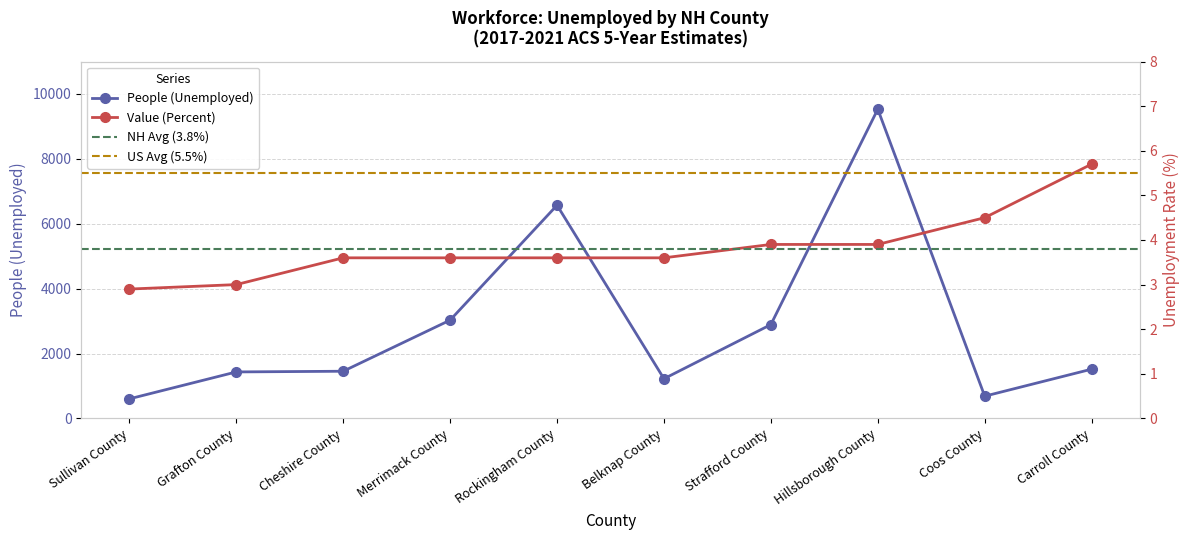

List the series in order of their peak value, highest first.

People (Unemployed), Value (Percent)